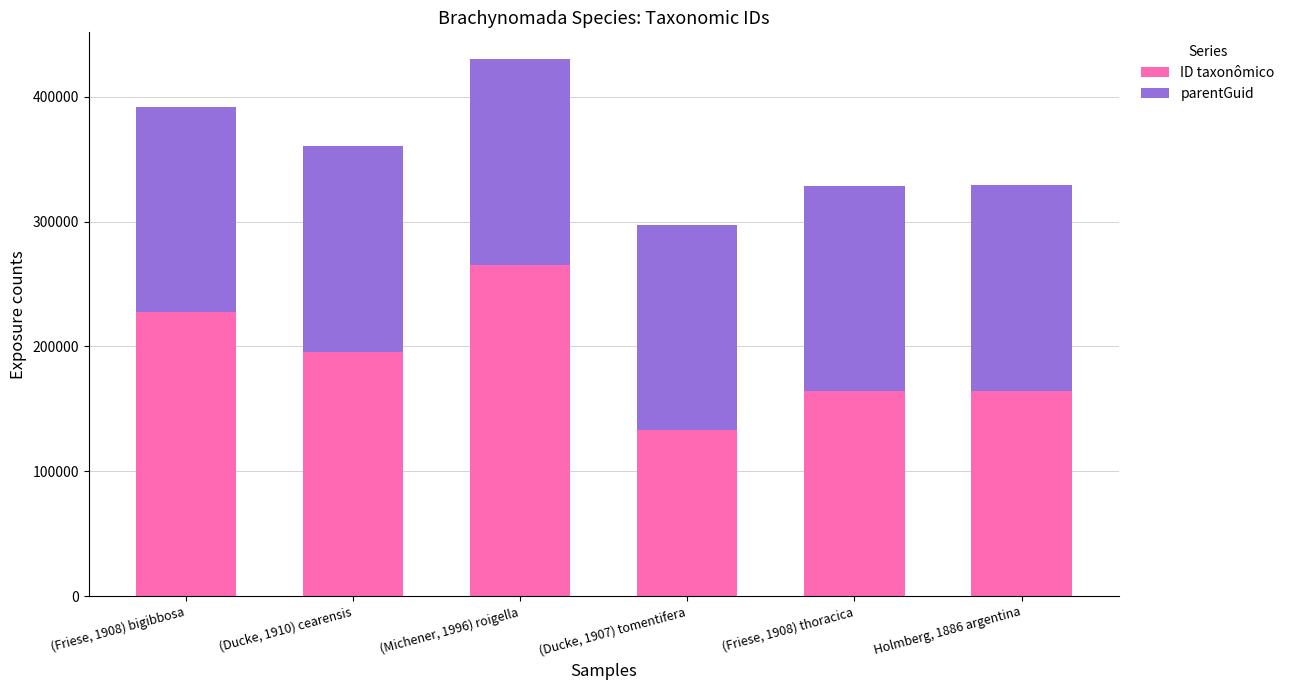

What is the sum of all ID taxonômico values?

1150487